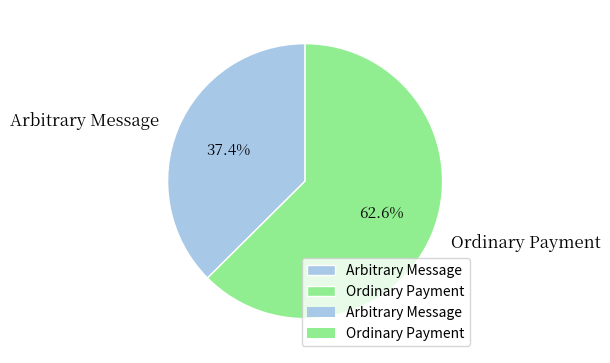

What percentage do Ordinary Payment and Arbitrary Message together represent?

100.0%